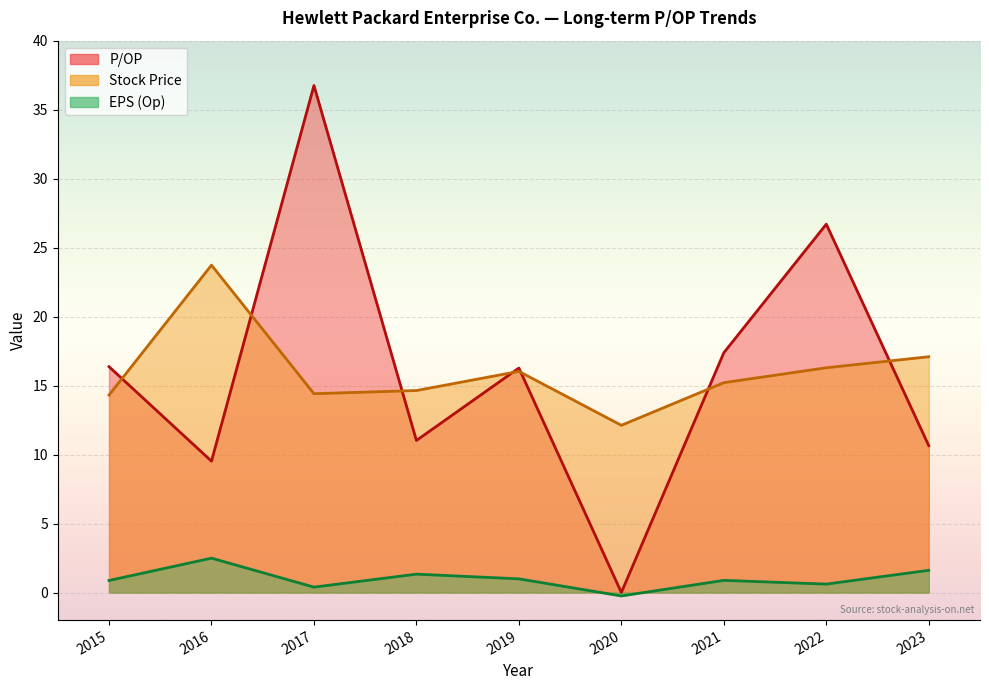

Which category has the lowest value across all series?

2020